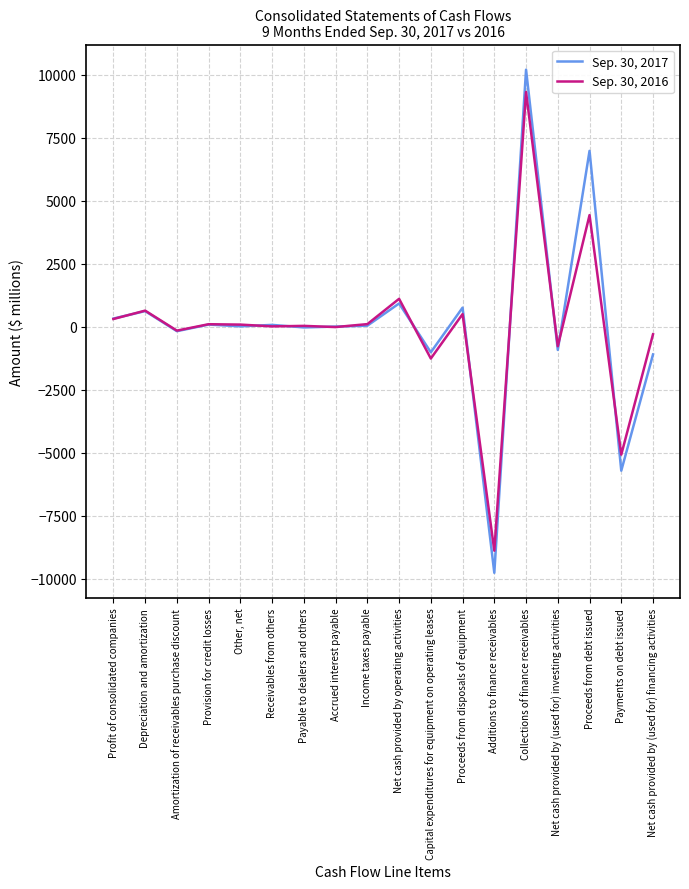

What is the greatest value displayed?

10192